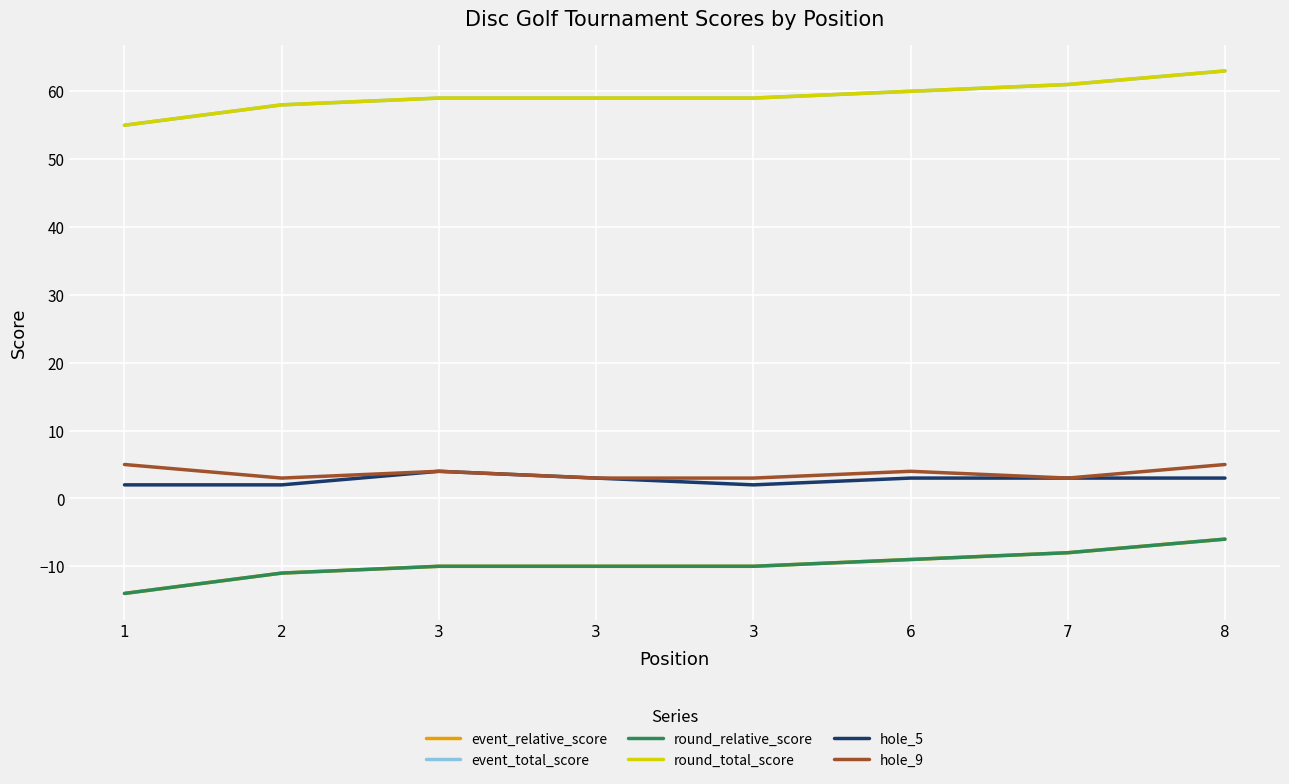

Is the value of event_total_score at 8 greater than the value of round_total_score at 3?

Yes